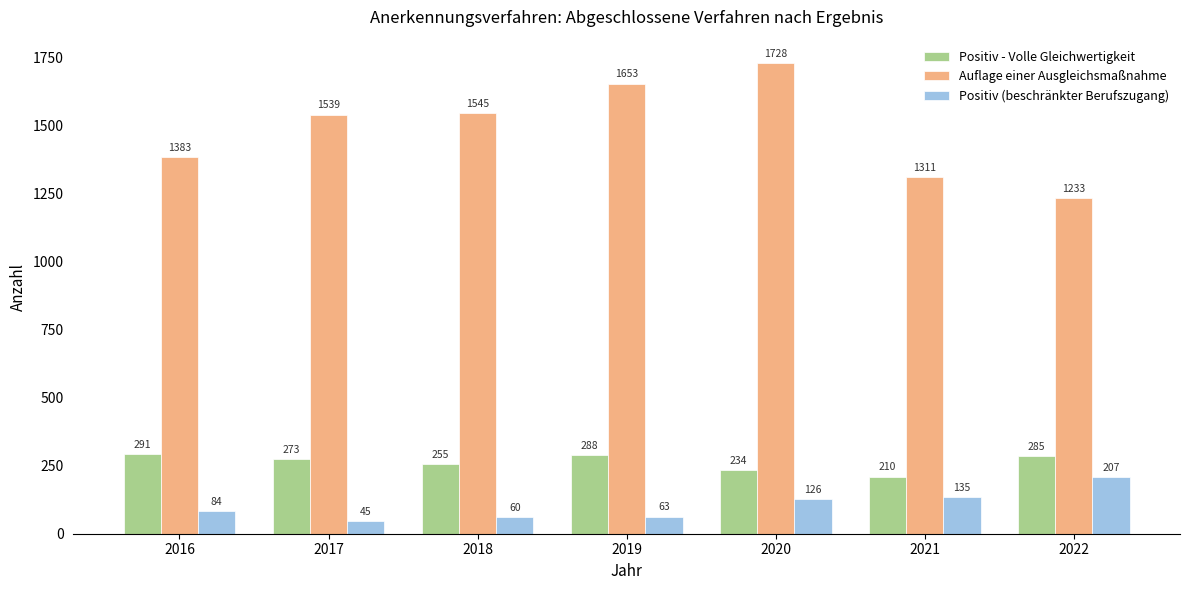

What are all the series names shown in the legend?

Positiv - Volle Gleichwertigkeit, Auflage einer Ausgleichsmaßnahme, Positiv (beschränkter Berufszugang)